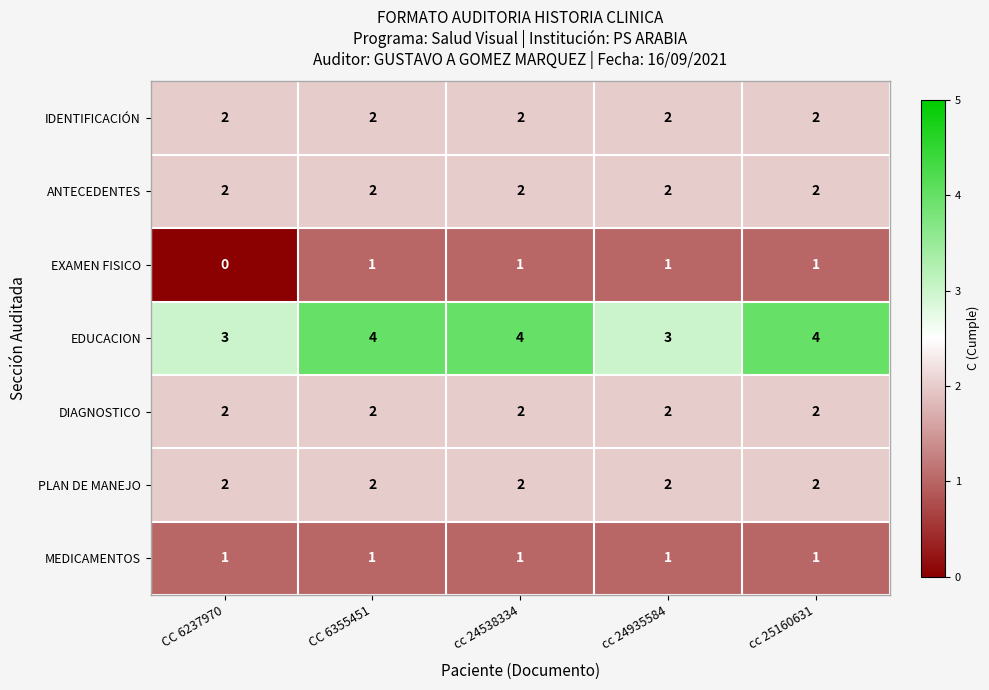

How many distinct data groups are displayed?

7